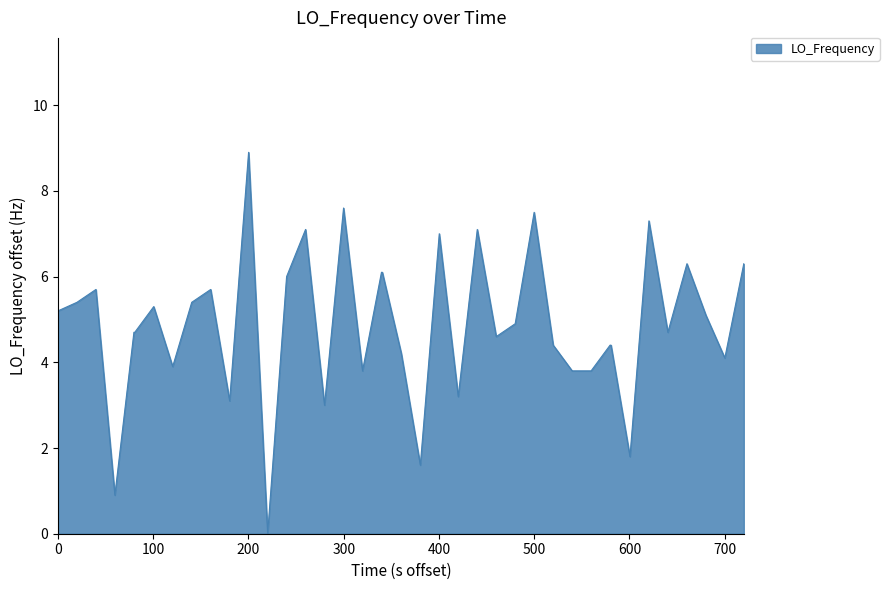

What is the difference between the second highest and second lowest values?

6.7